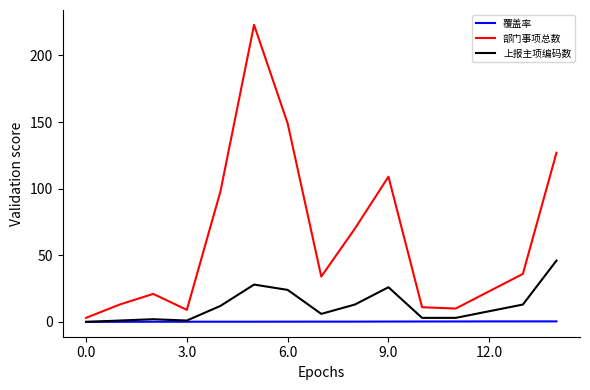

What is the maximum value for 部门事项总数?

223.0